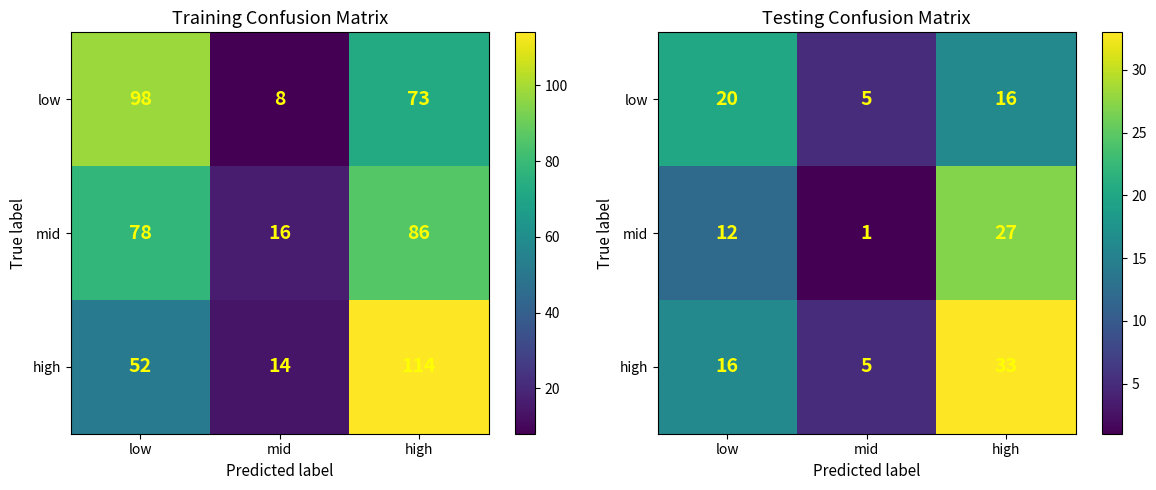

Rank the categories by mid value from highest to lowest.

high, low, mid